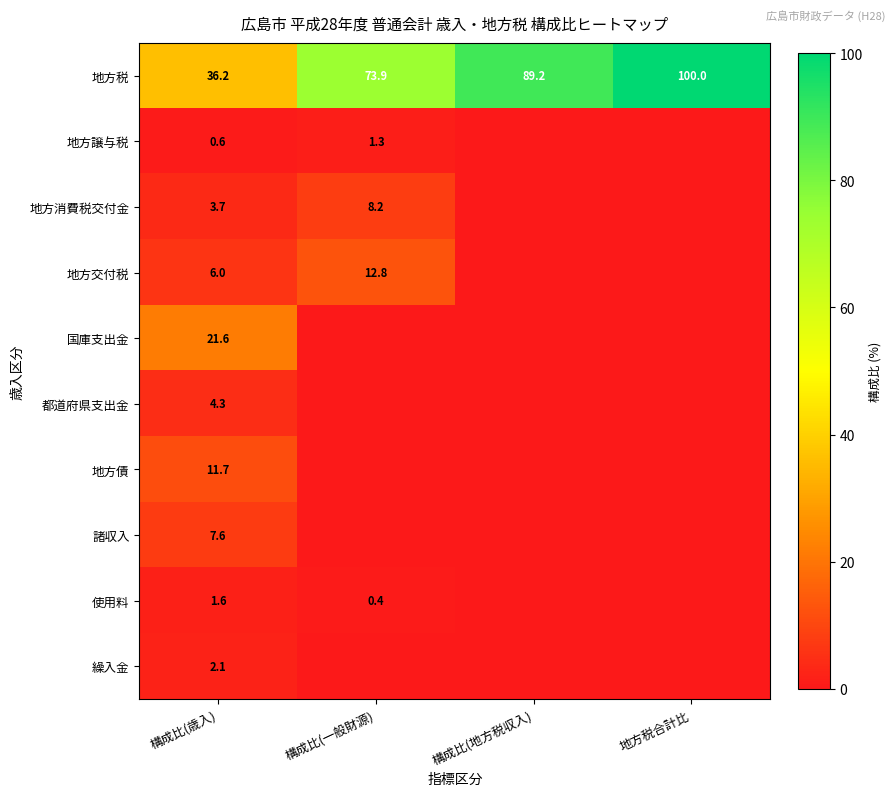

Rank the series at 構成比(歳入) from highest to lowest value.

地方税, 国庫支出金, 地方債, 諸収入, 地方交付税, 都道府県支出金, 地方消費税交付金, 繰入金, 使用料, 地方譲与税